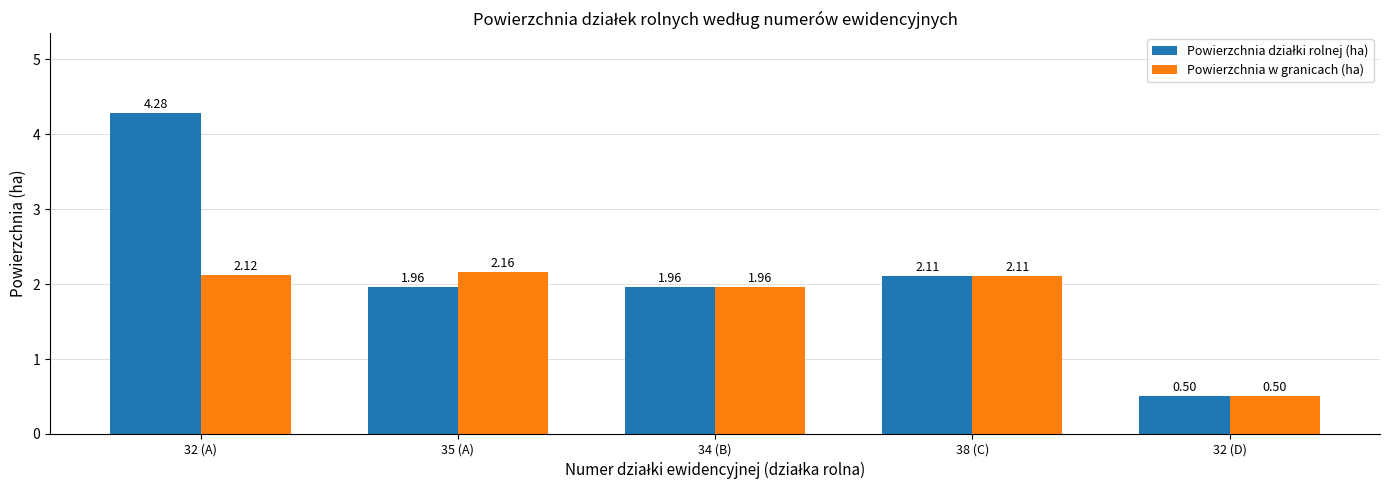

True or false: Powierzchnia w granicach (ha) has a value of 0.5 at 32 (D).

True